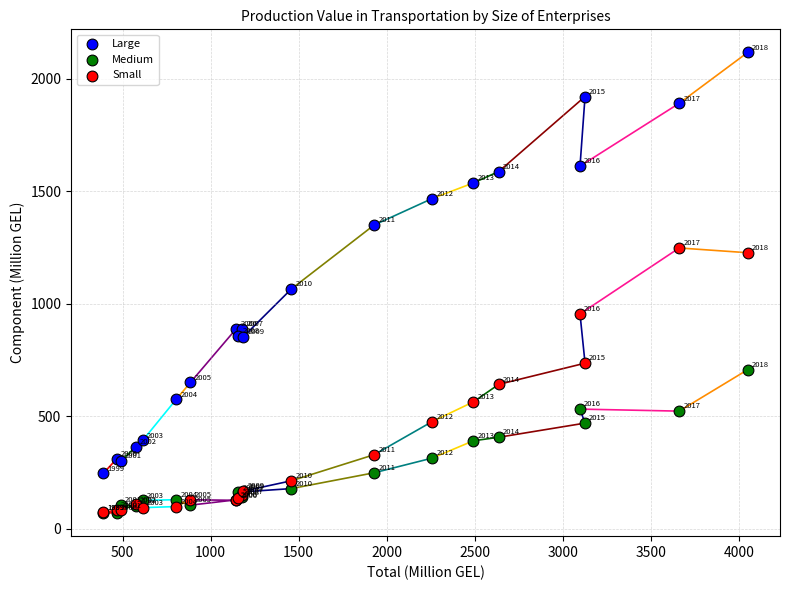

Which series reaches the maximum Y coordinate?

Large